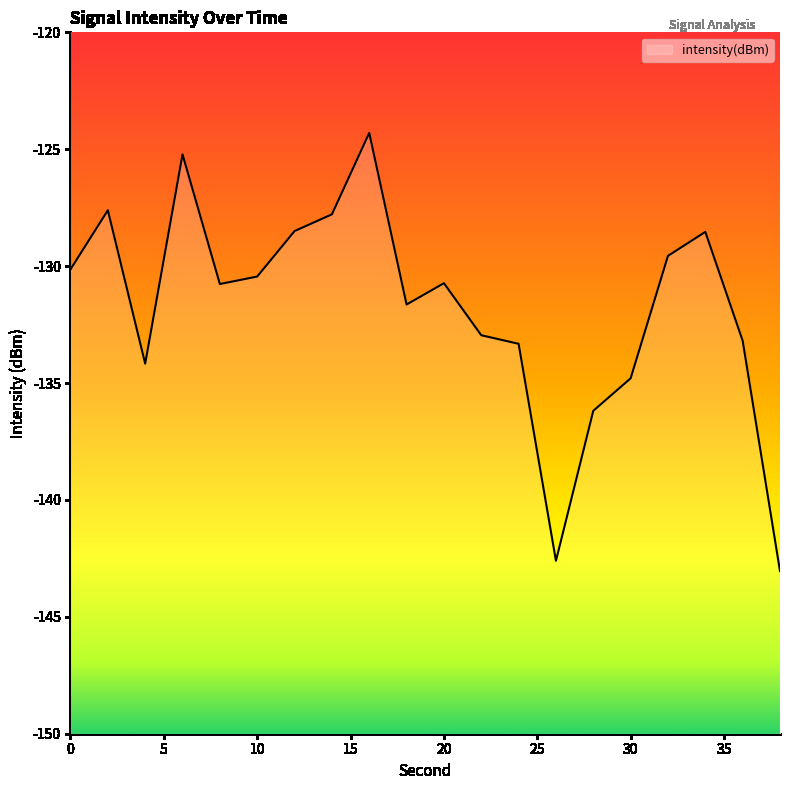

List the labels in order of value, smallest first.

38, 26, 28, 30, 4, 24, 36, 22, 18, 8, 20, 10, 0, 32, 34, 12, 14, 2, 6, 16